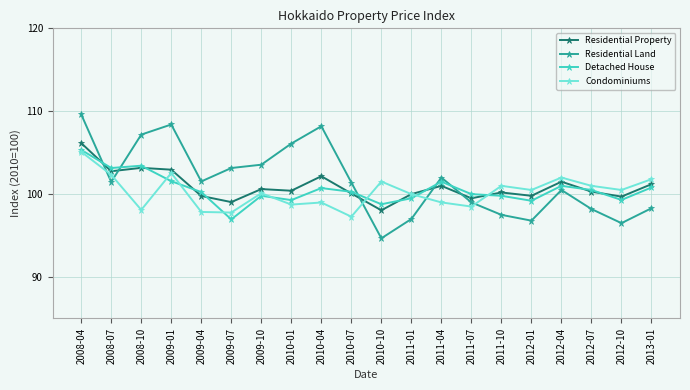

True or false: Detached House has more than 1 interior local peaks.

True